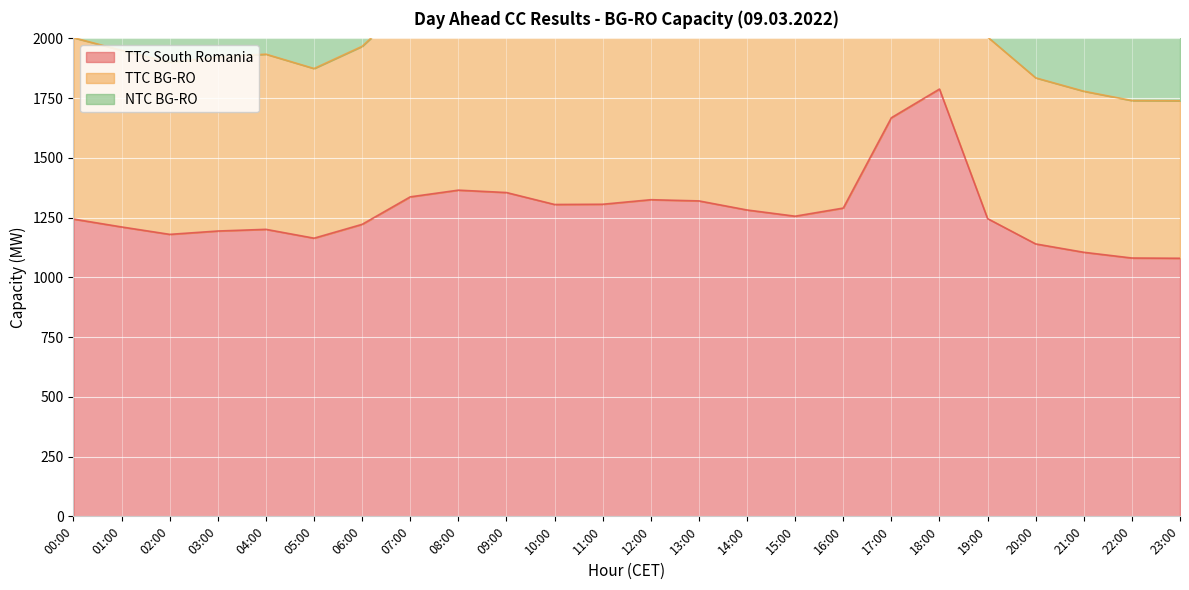

Is it true that TTC South Romania equals 565 at 07:00?

False